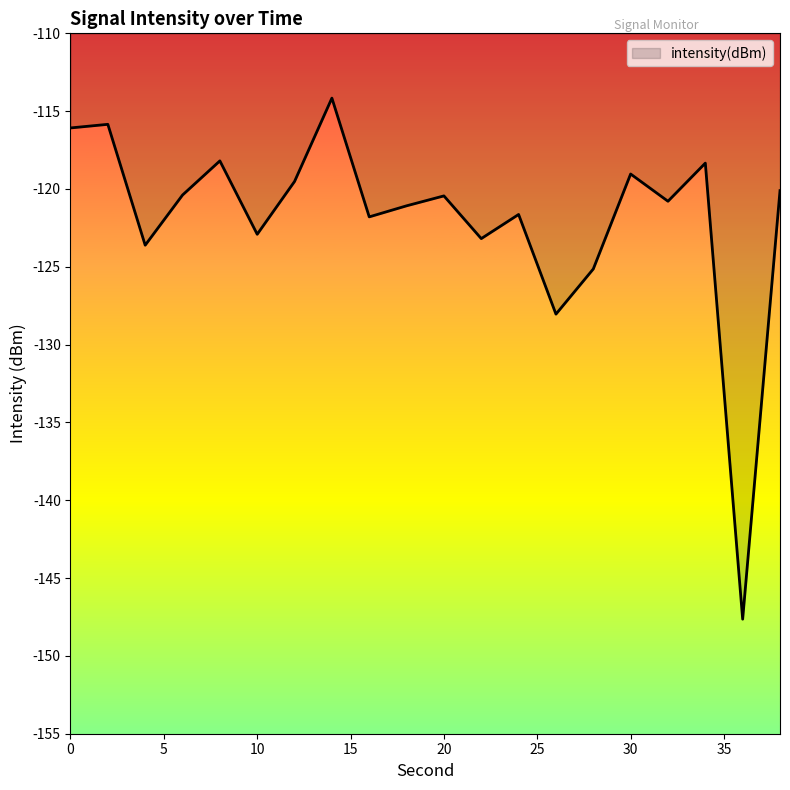

What is the difference between the maximum and minimum values?

33.5